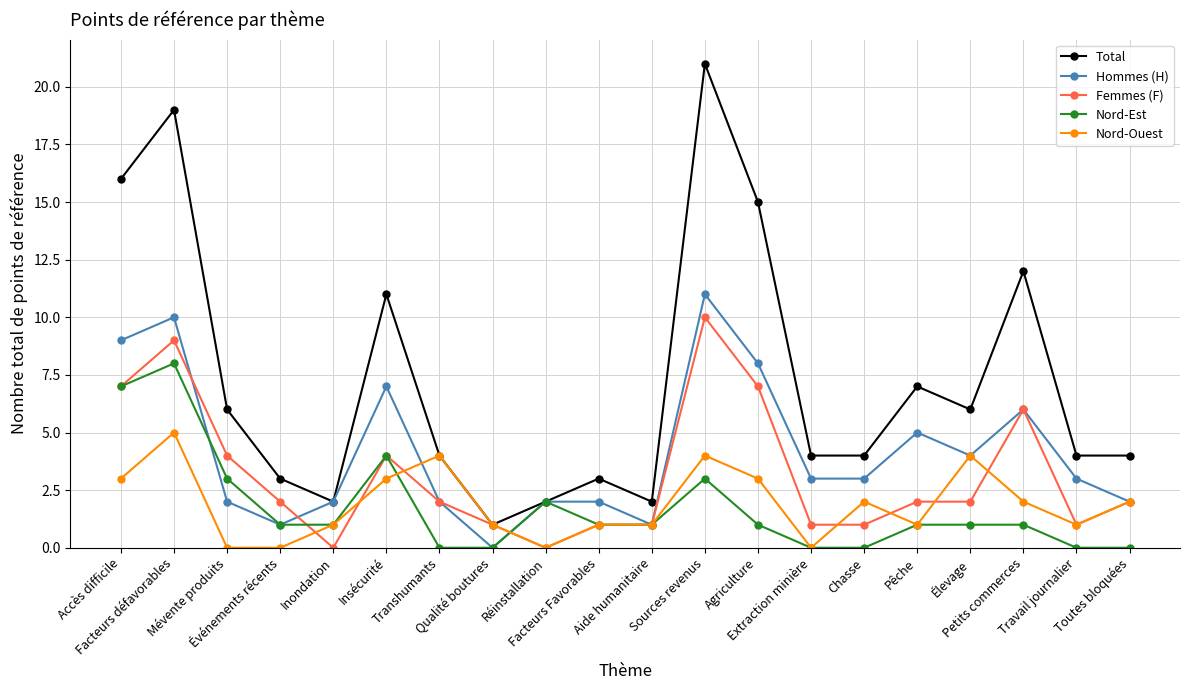

How many lines are shown in the chart?

5